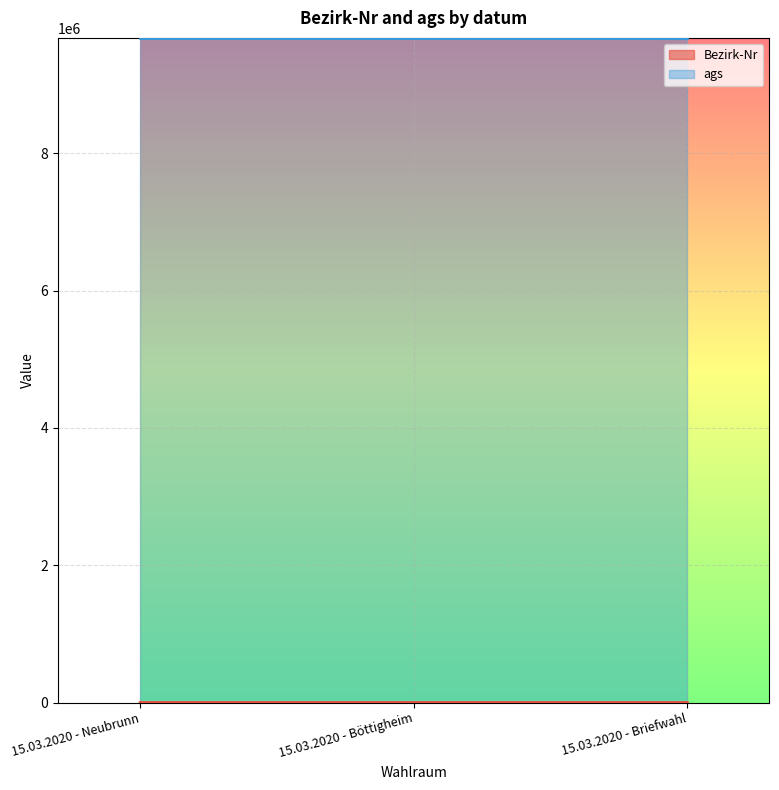

At which label is the value closest to 6?

15.03.2020 - Böttigheim